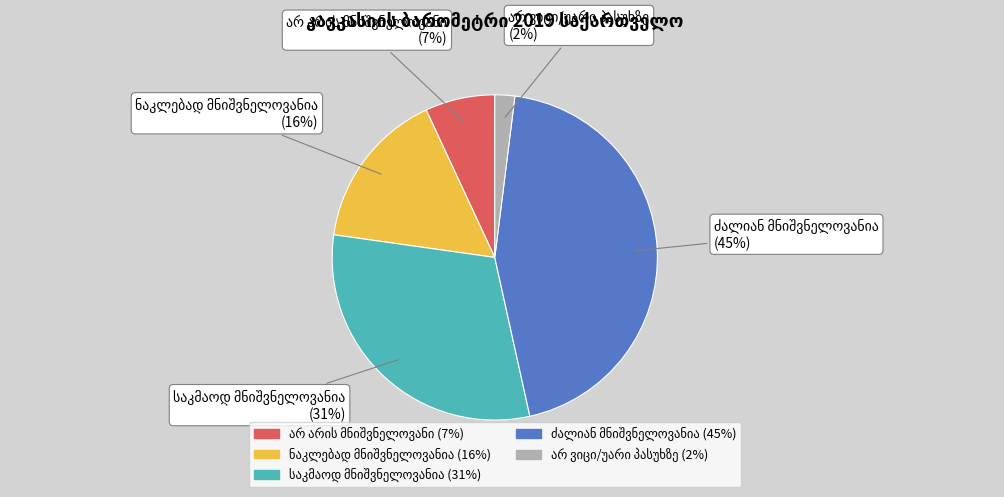

To the nearest percent, what is the difference between the largest and smallest slice percentages?

43%